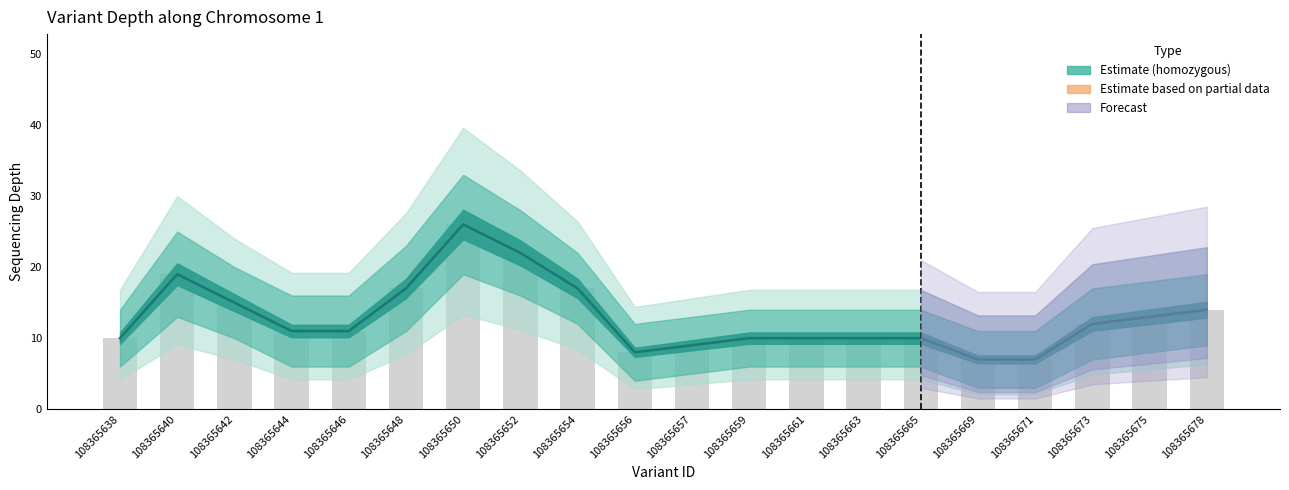

Rank the categories by depth value from lowest to highest.

108365669, 108365671, 108365656, 108365657, 108365638, 108365659, 108365661, 108365663, 108365665, 108365644, 108365646, 108365673, 108365675, 108365678, 108365642, 108365648, 108365654, 108365640, 108365652, 108365650